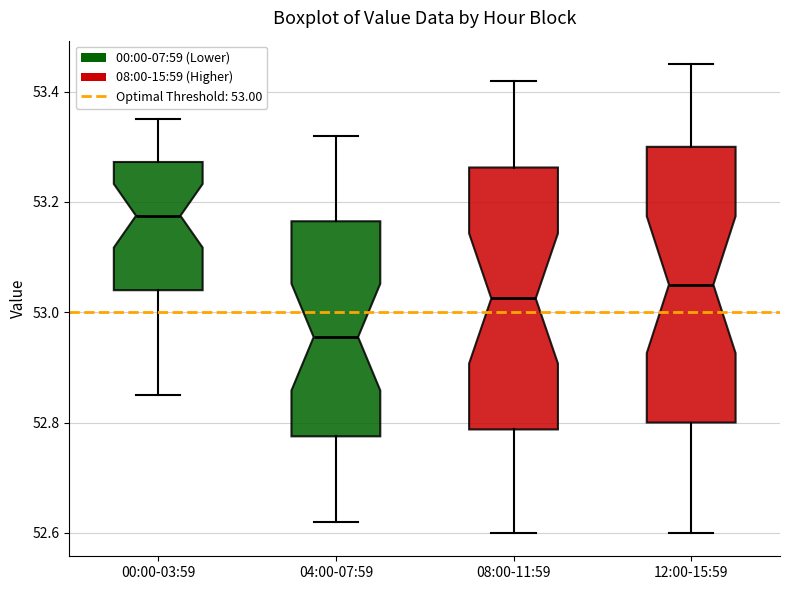

Where is the upper edge of the box for 12:00-15:59 on the y-axis? The values are not printed on the chart, so give them approximately, as read against the axis.

53.30